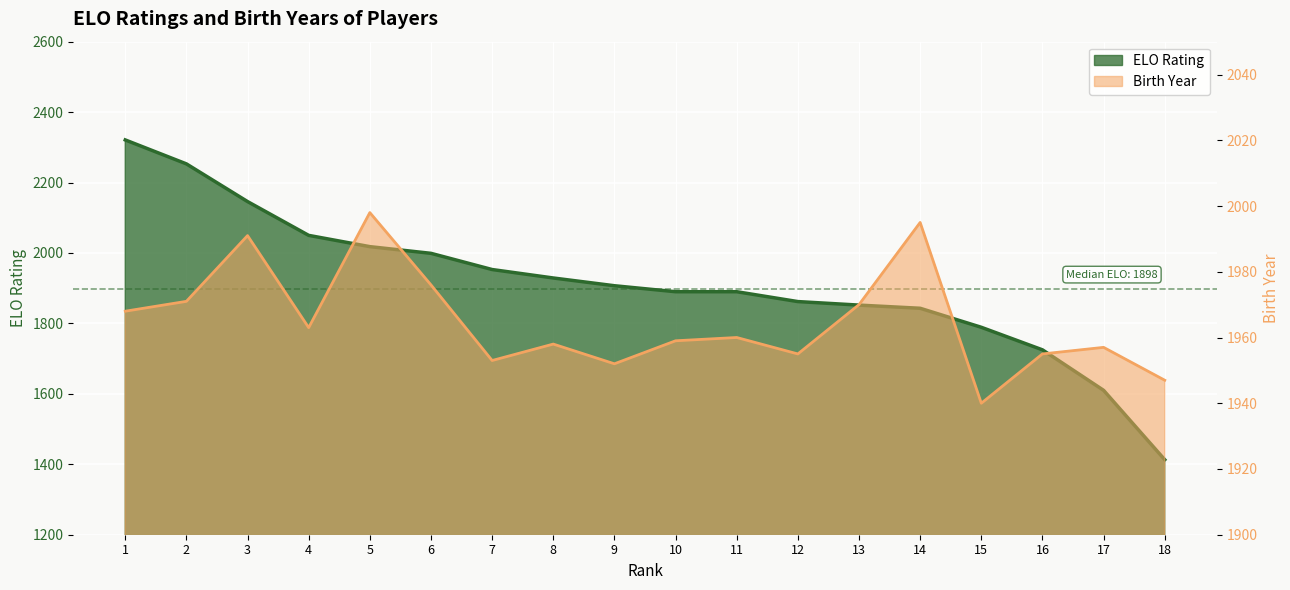

How many values in the Birth Year series exceed 1960?

8